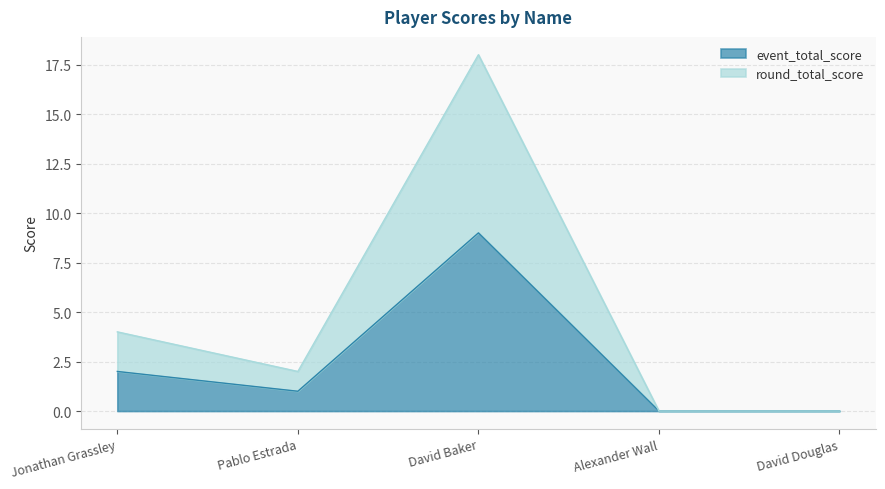

How many positive values does the round_total_score series have?

3